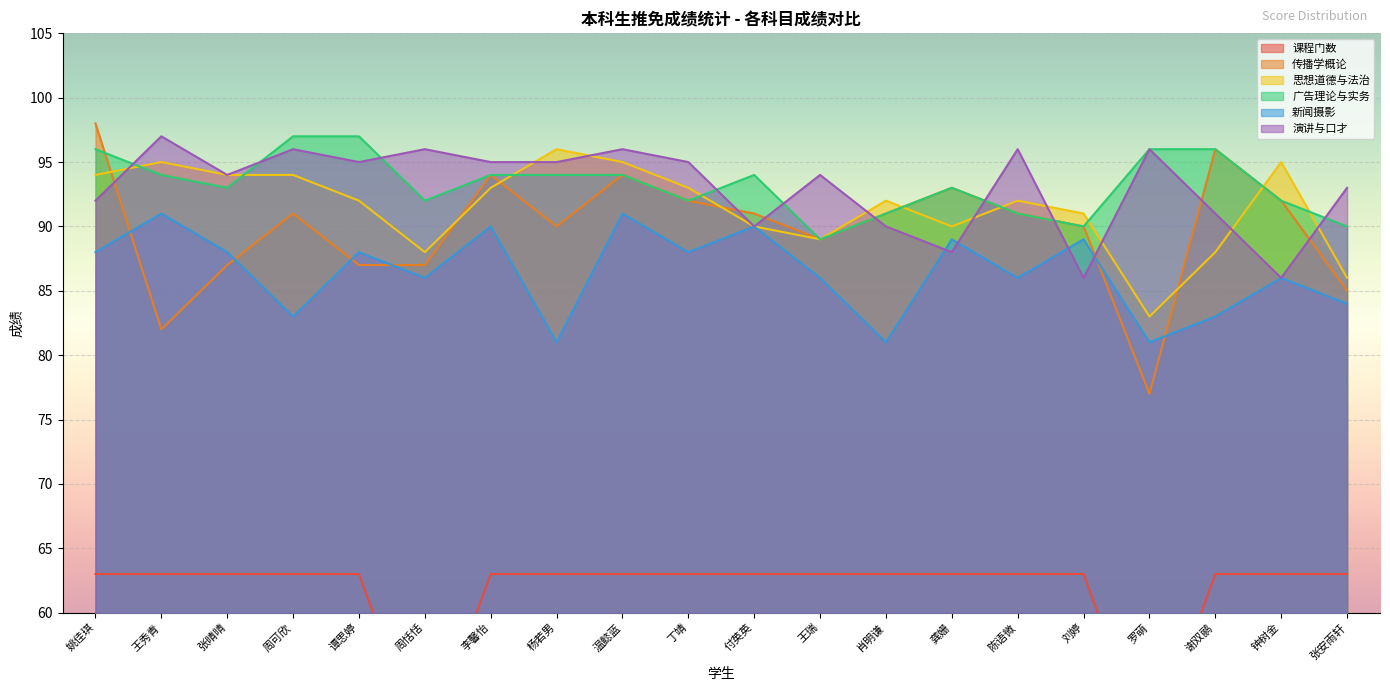

How many data points in 思想道德与法治 are above 92?

9